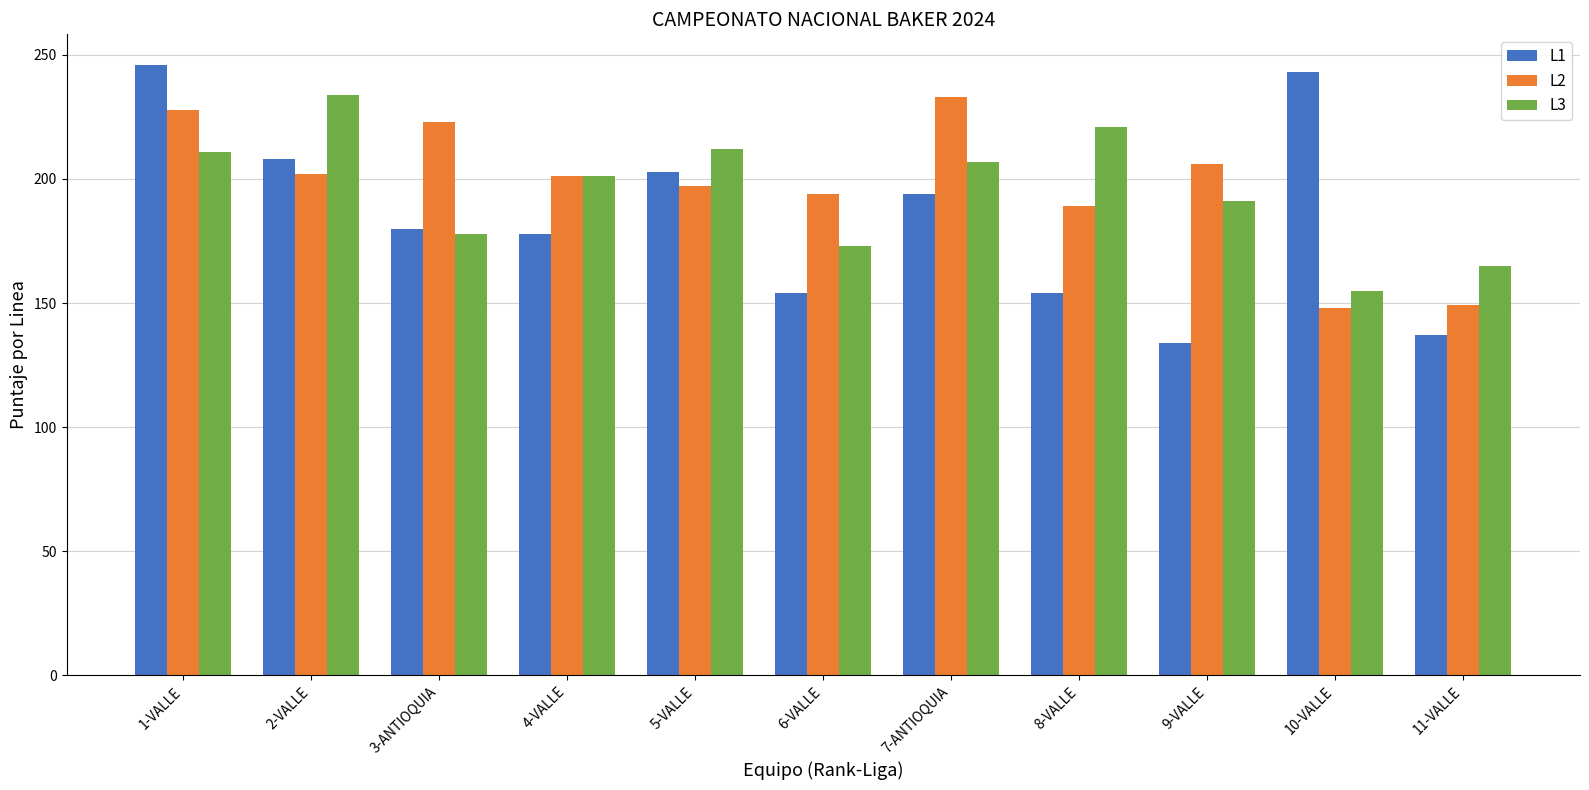

At how many categories does at least one series exceed 219?

6